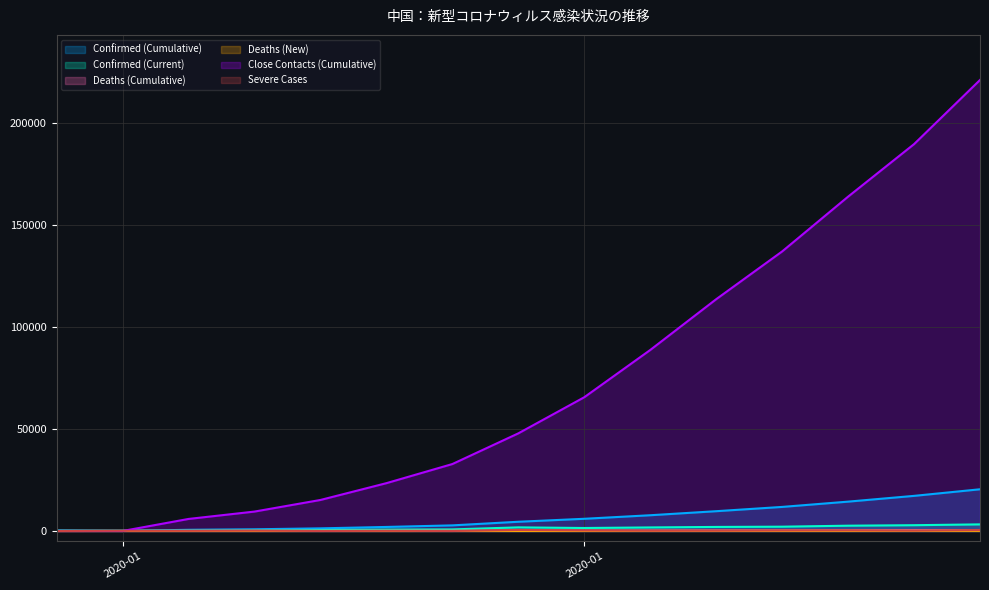

What is the total value across all series at 43859?

98480